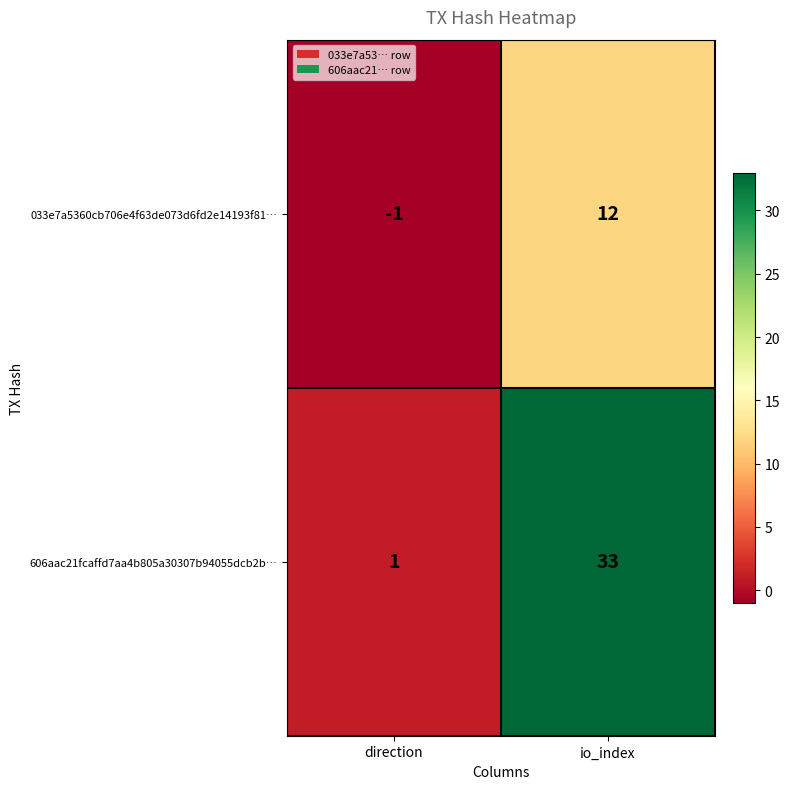

Which category has the highest value across all series?

io_index